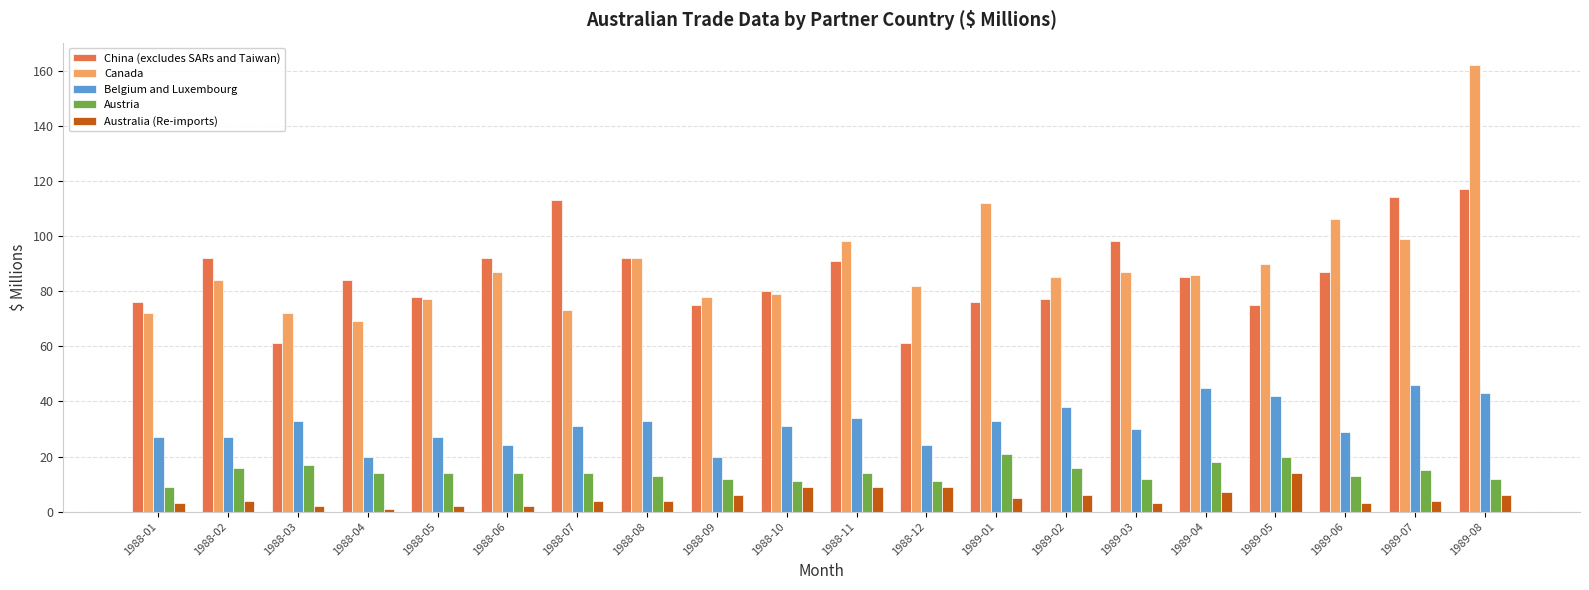

Which series has the widest spread of values?

Canada